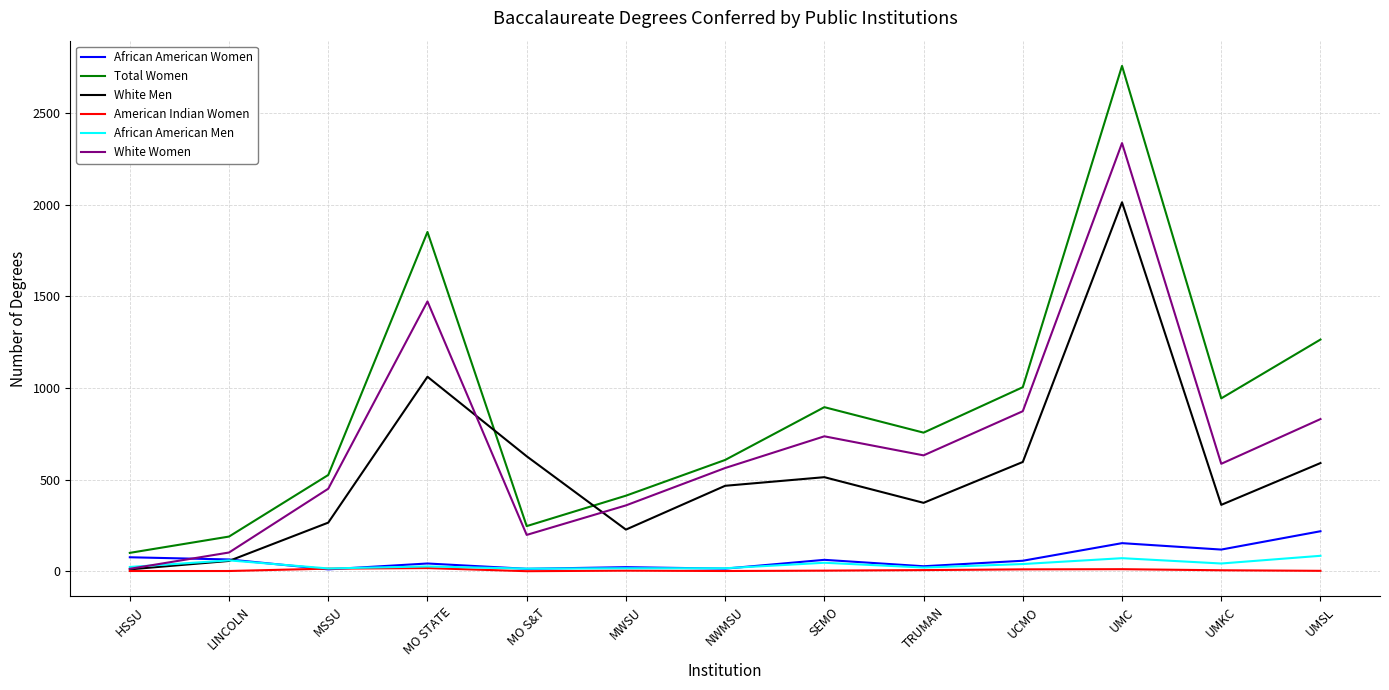

True or false: Total Women and African American Men cross at least once.

False